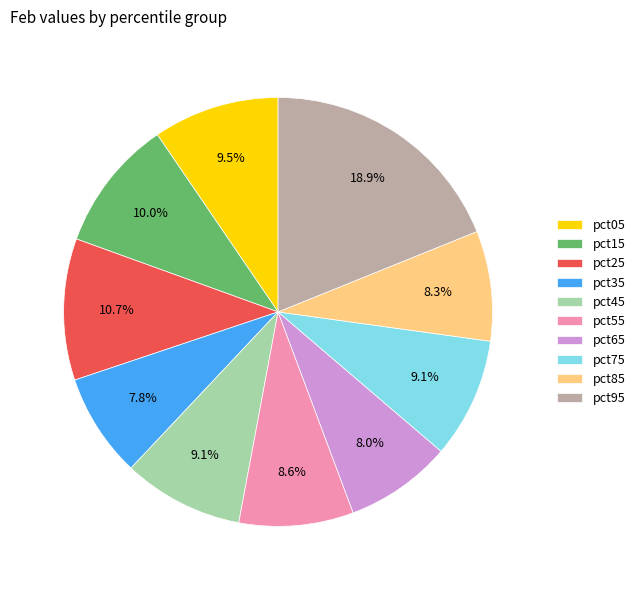

To the nearest percent, what is the average slice percentage?

10%